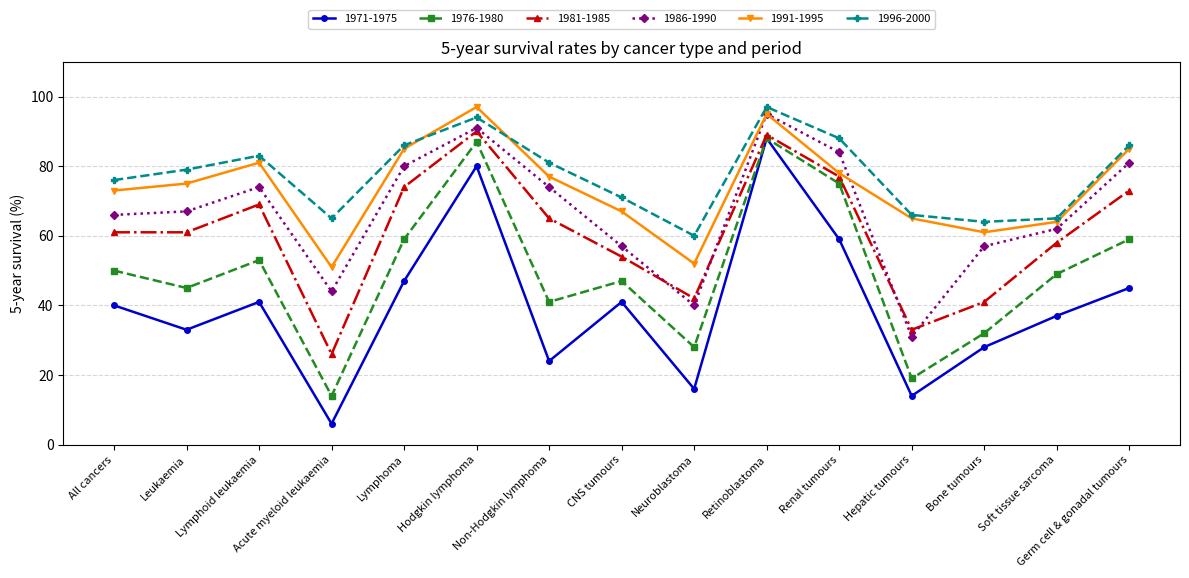

What is the sum of the 1991-1995 values at Leukaemia and All cancers?

148